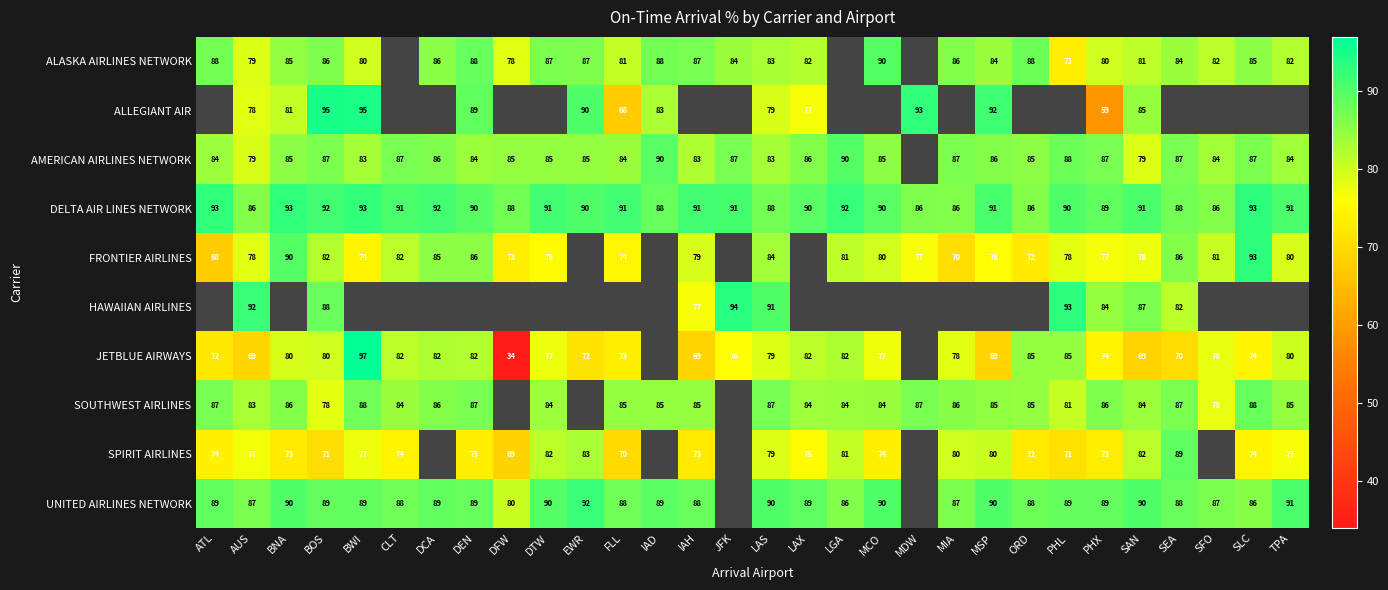

What is the sum of the DELTA AIR LINES NETWORK values at AUS and PHX?

175